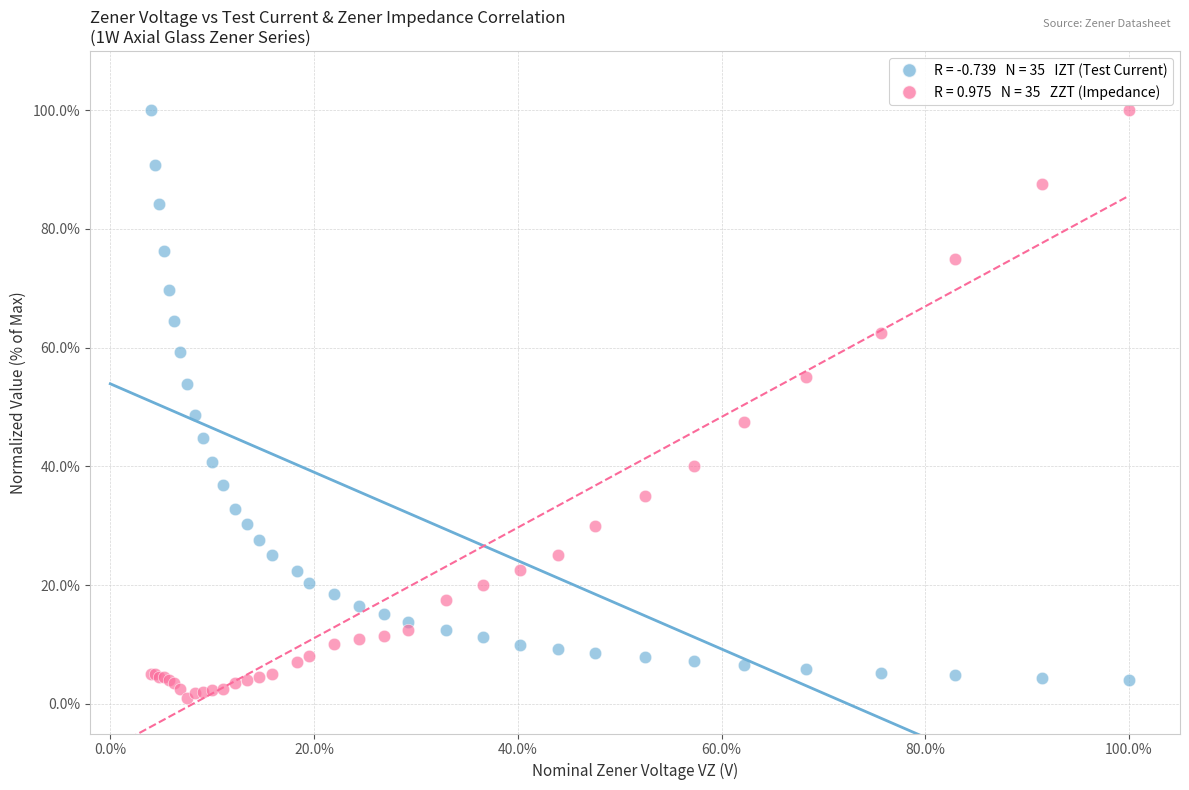

Across all series, what Y value is closest to 50?

48.7